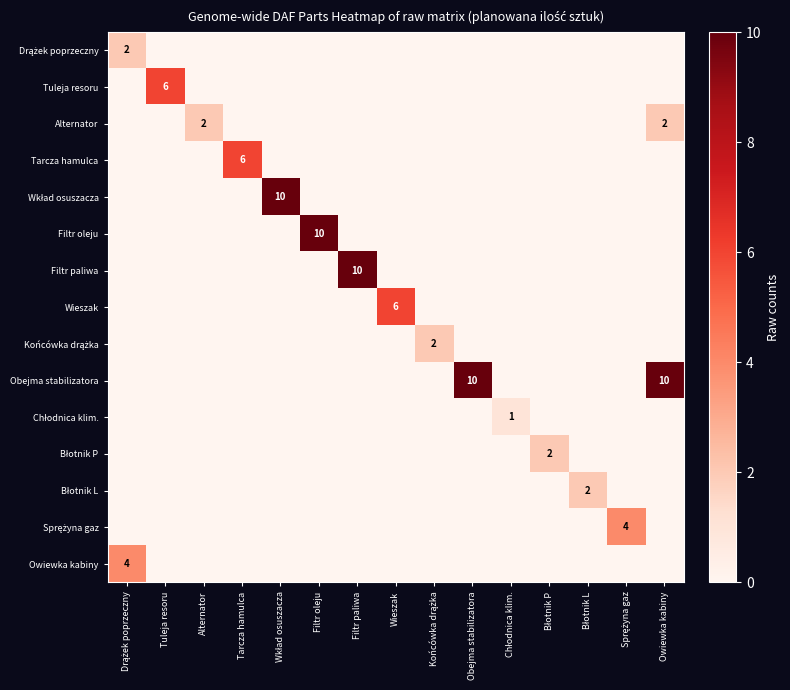

At which label does Tuleja resoru reach its peak?

Tuleja resoru